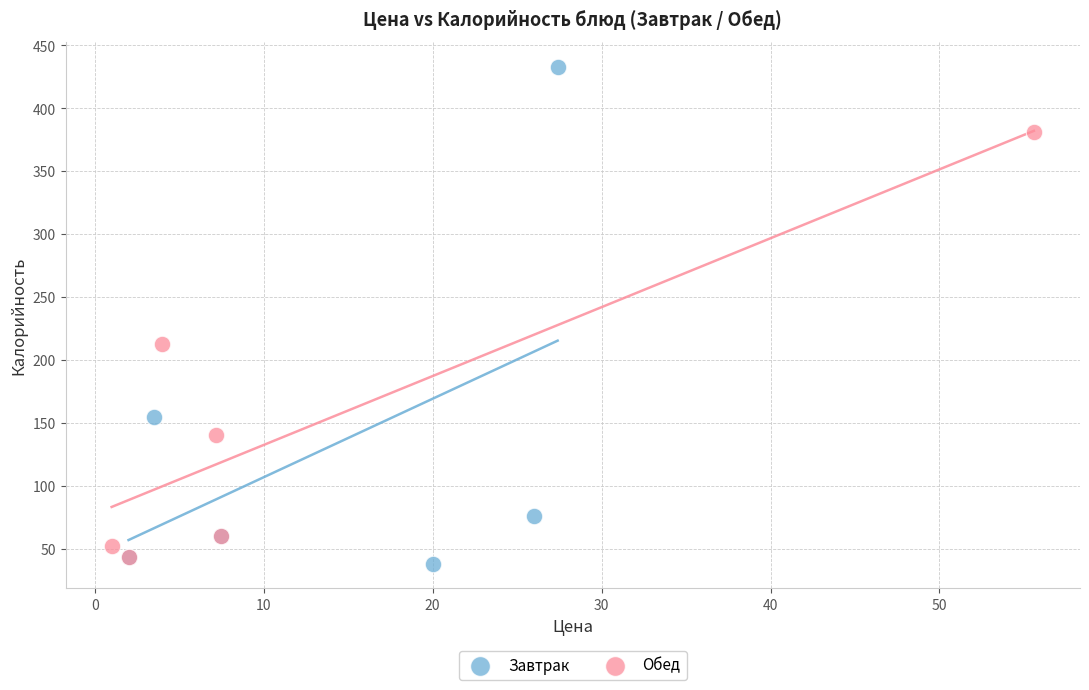

What are all the series names shown in the legend?

Завтрак, Обед